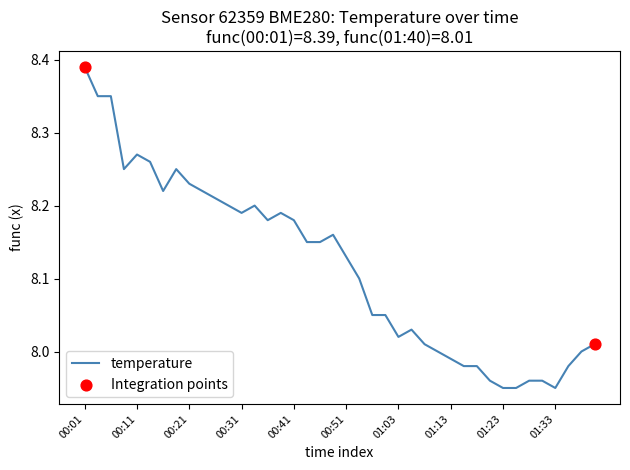

Does the chart have visible grid lines?

No